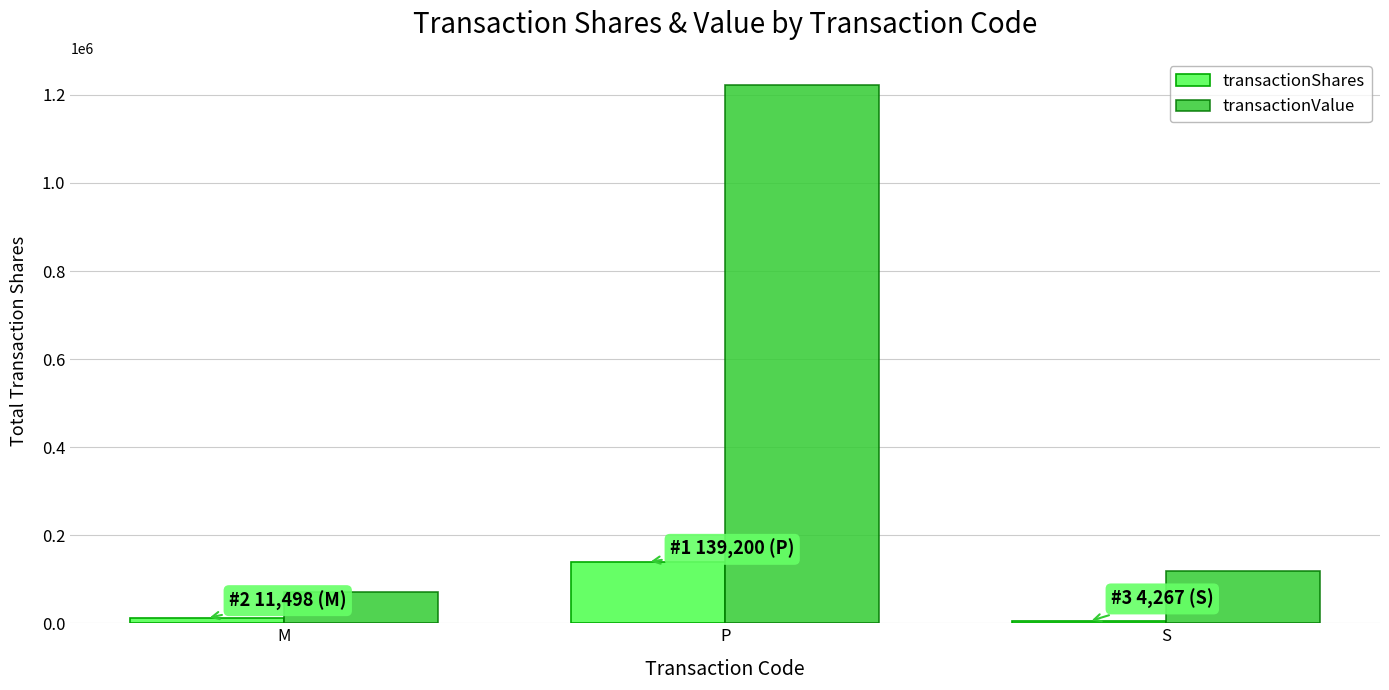

Is the value of transactionValue at S greater than the value of transactionShares at P?

No